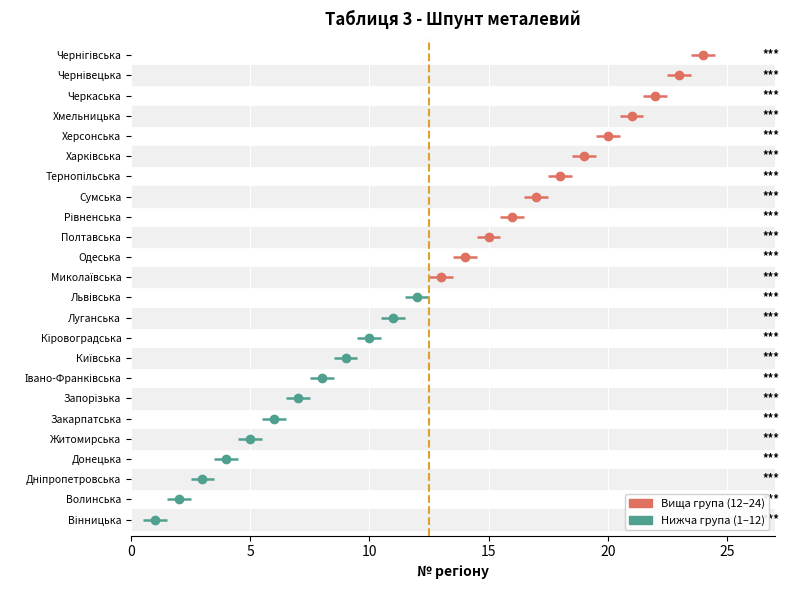

The value at Сумська is 26. True or false?

False